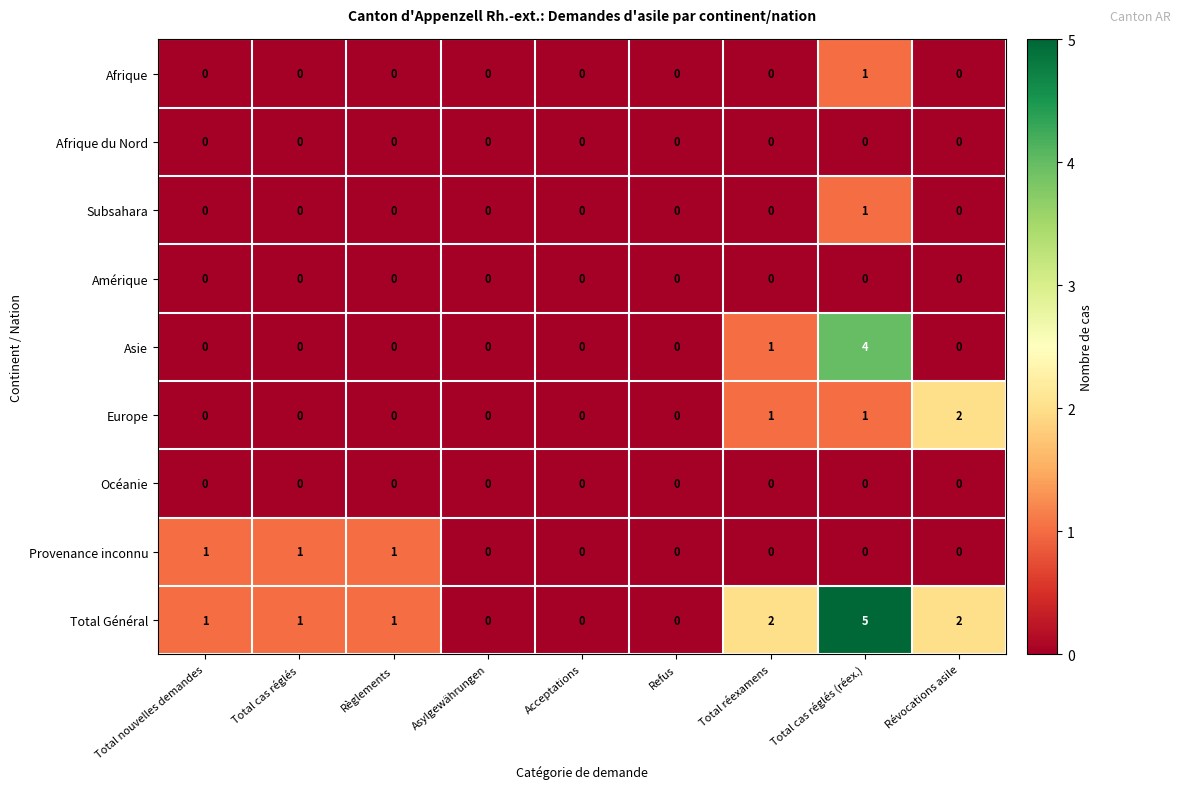

Which category has the highest value in the Subsahara series?

Total cas réglés (réex.)